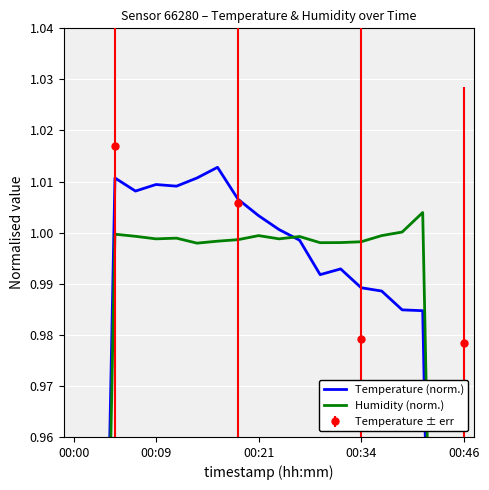

After their last crossing, which series has the higher values: Humidity (norm.) or Temperature (norm.)?

Humidity (norm.)